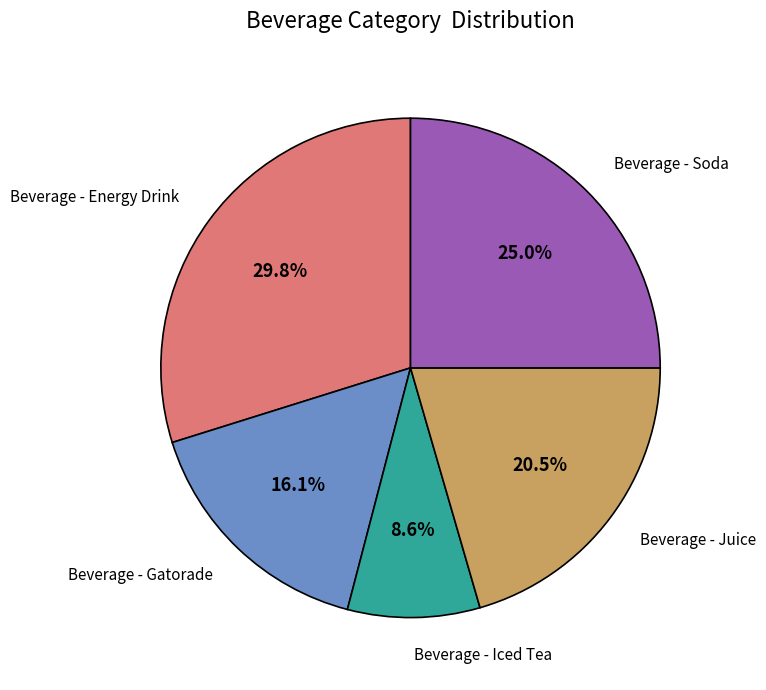

What portion of the pie excludes Beverage - Energy Drink?

70.2%